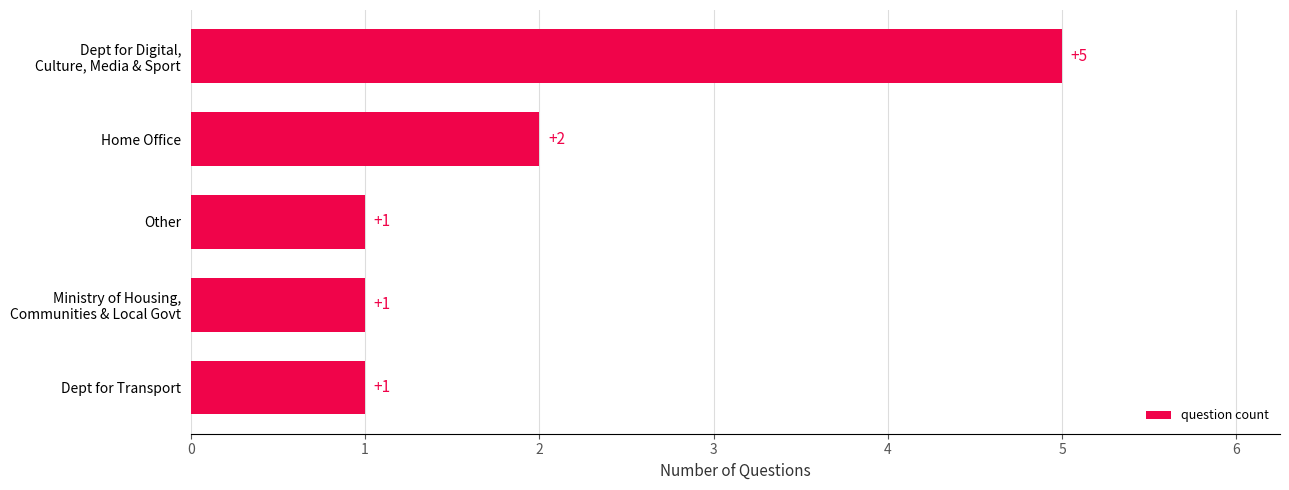

Approximately how many times larger is the value at Other compared to Dept for Transport?

1.0